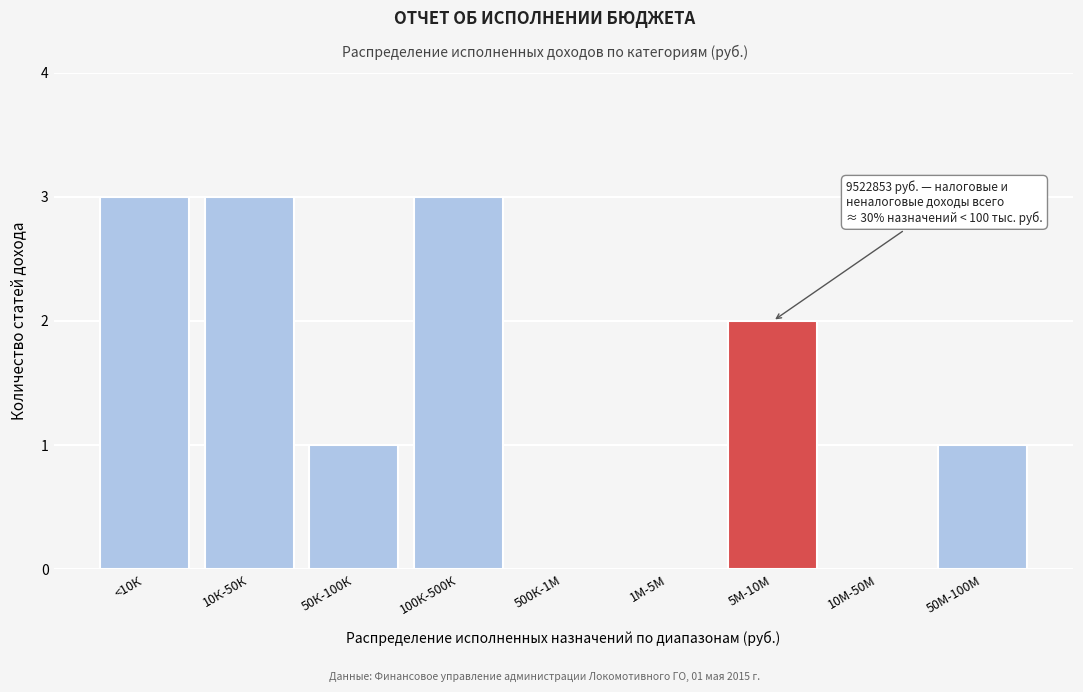

Reading left to right, what are all the values shown in this chart?

<10К=3	10К-50К=3	50К-100К=1	100К-500К=3	500К-1М=0	1М-5М=0	5М-10М=2	10М-50М=0	50М-100М=1